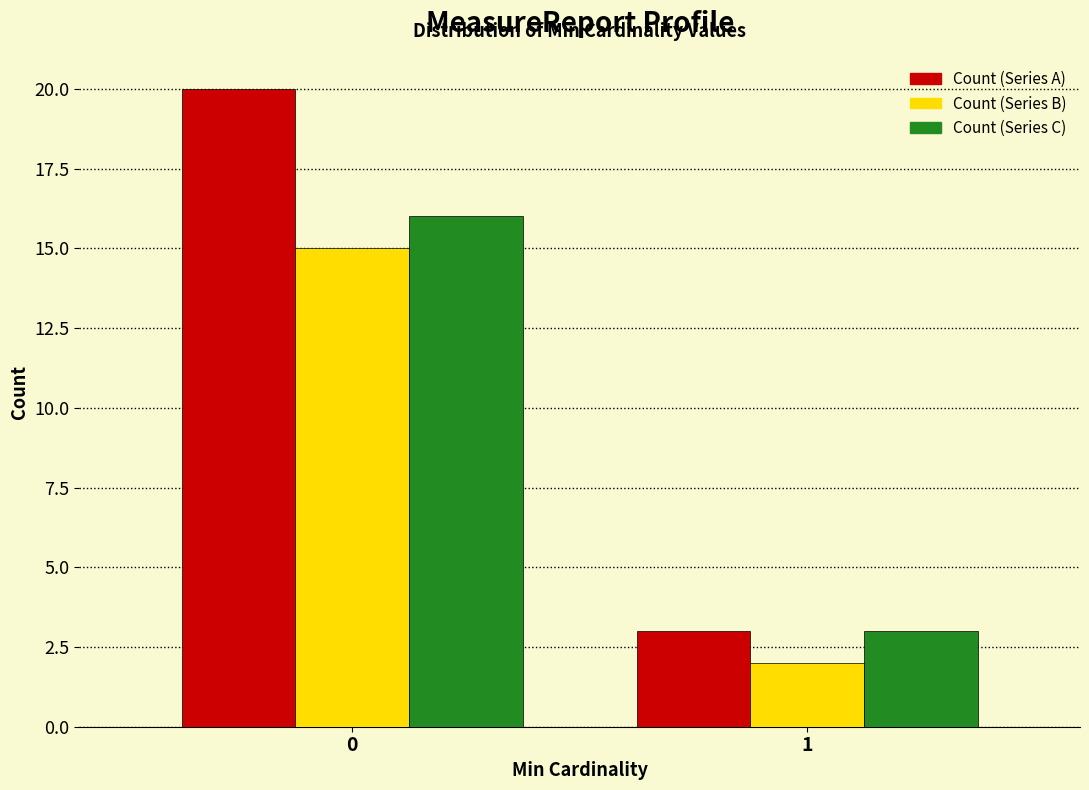

Reading right to left, what are all the values shown in this chart?

Count (Series A): 3	20
Count (Series B): 2	15
Count (Series C): 3	16